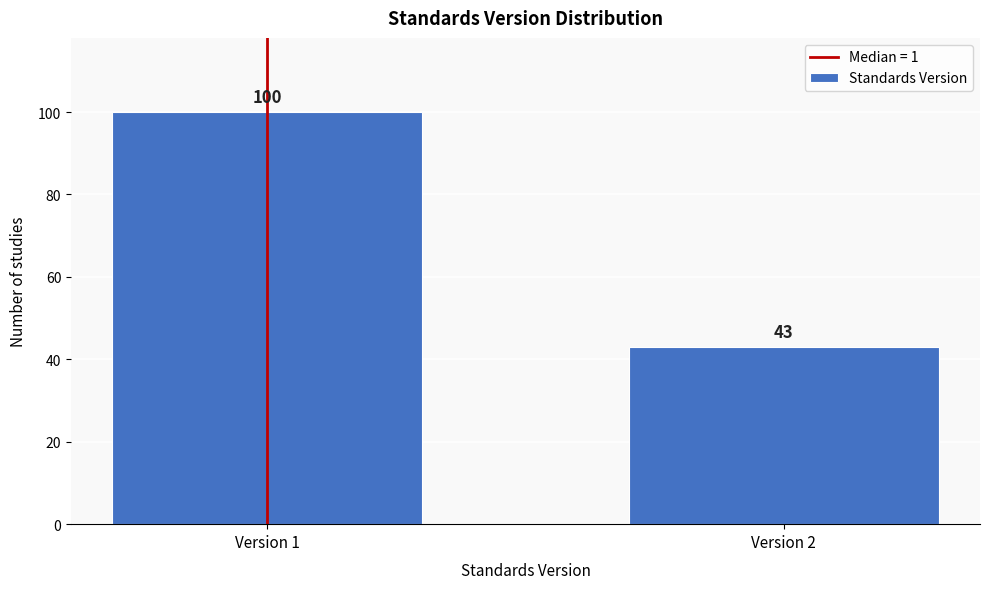

Reading left to right, list all the values displayed in this chart.

100	43